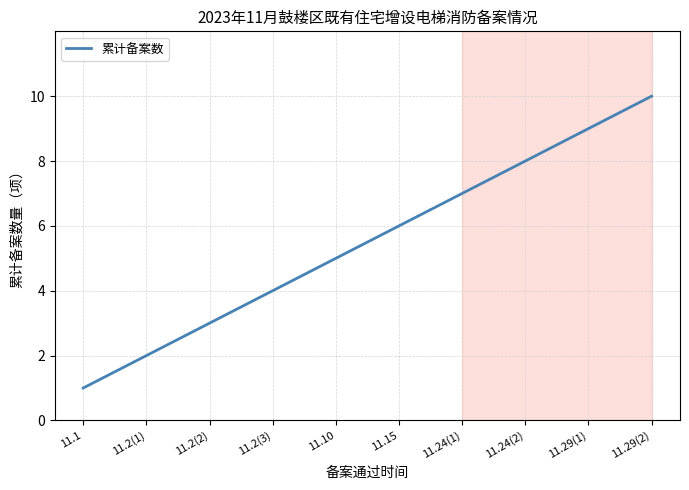

True or false: the data shows 4 at 11.2(3).

True